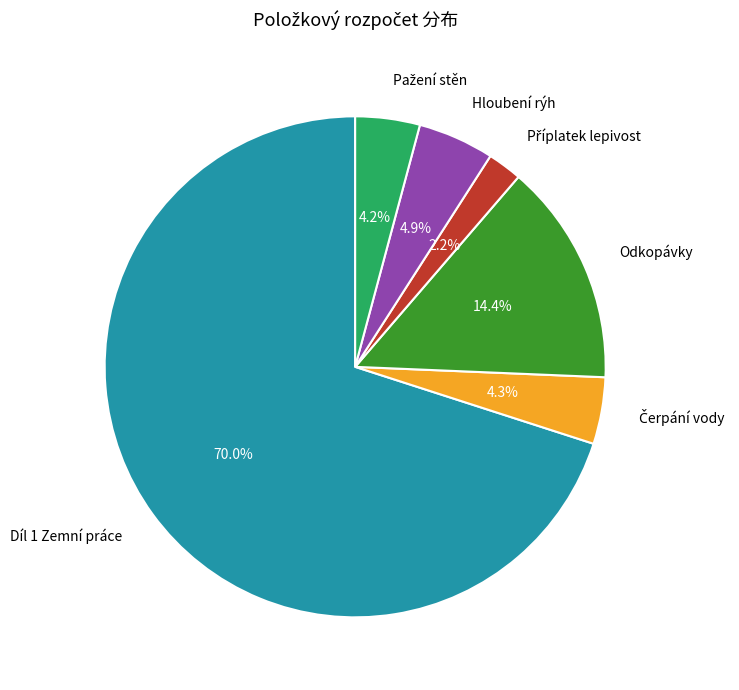

To the nearest percent, what is the difference between the largest and smallest slice percentages?

68%